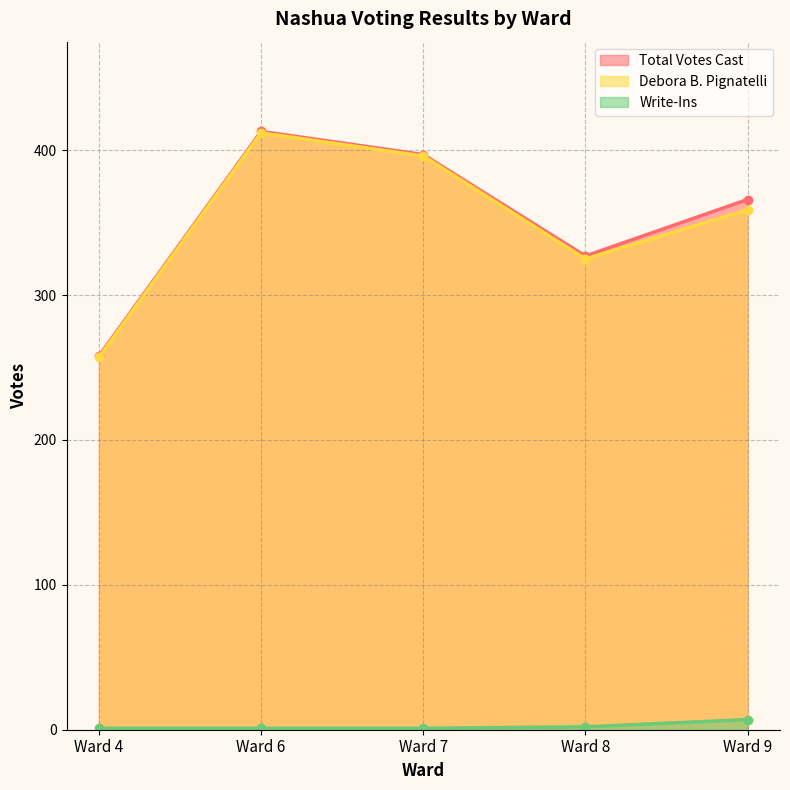

What is the value of the Write-Ins point at the 1st from the left?

1